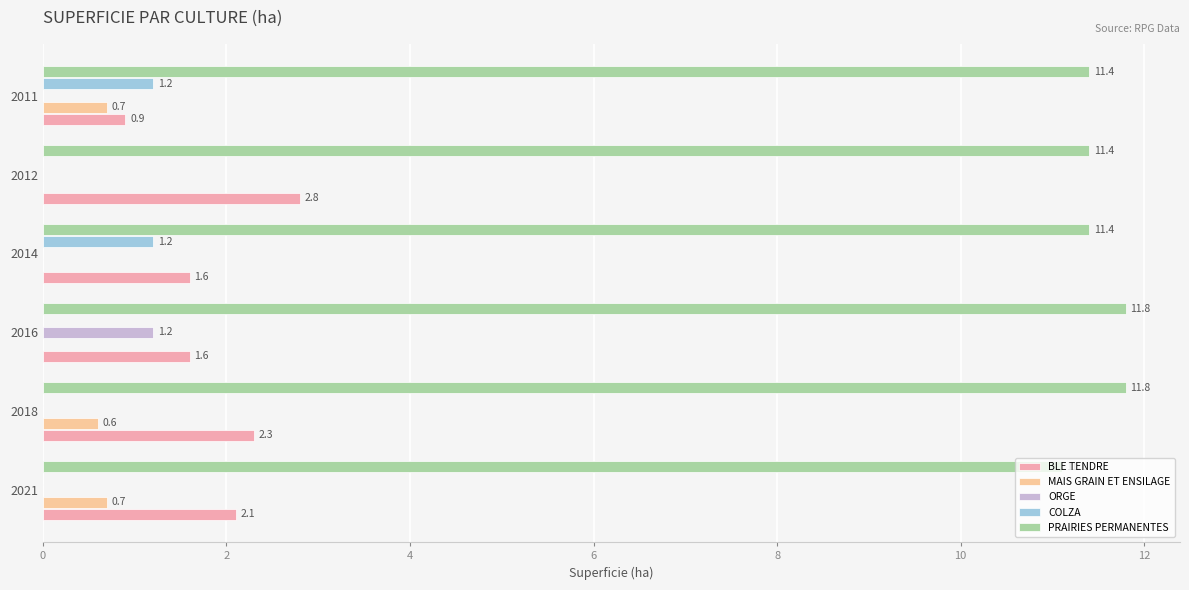

Which series has the widest spread of values?

BLE TENDRE